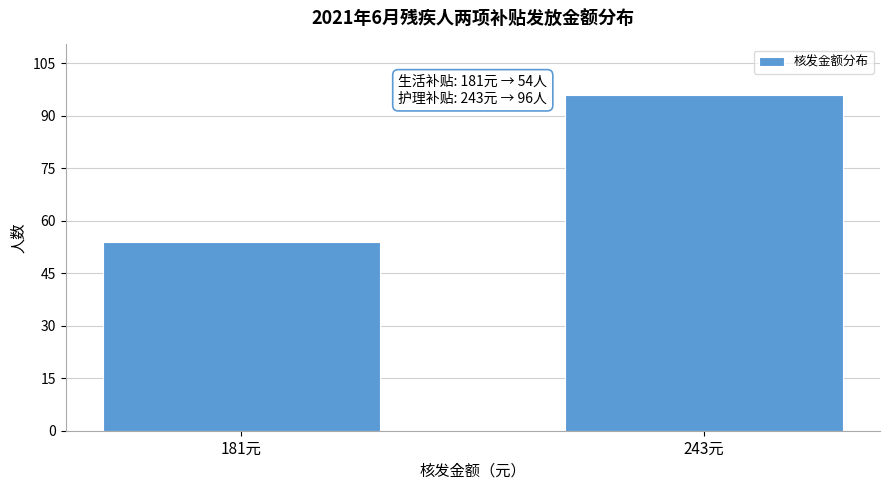

Reading left to right, transcribe all the data shown in this chart.

54	96